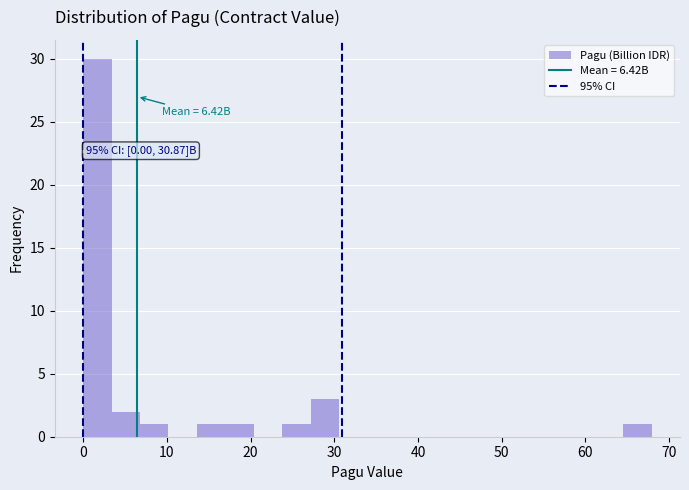

Around what value on the x-axis is the tallest bar? Give the approximate position of its centre, as read against the axis.

2